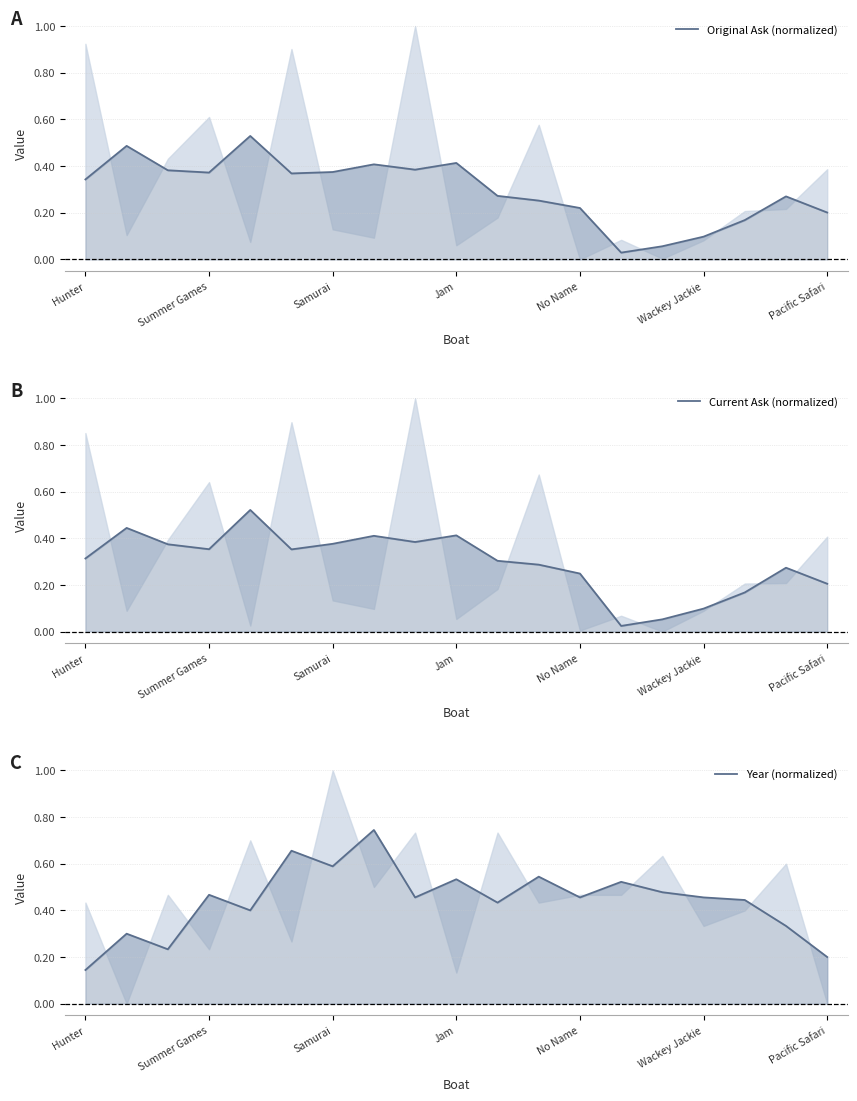

True or false: Year (normalized) and Original Ask (normalized) intersect in this chart.

True